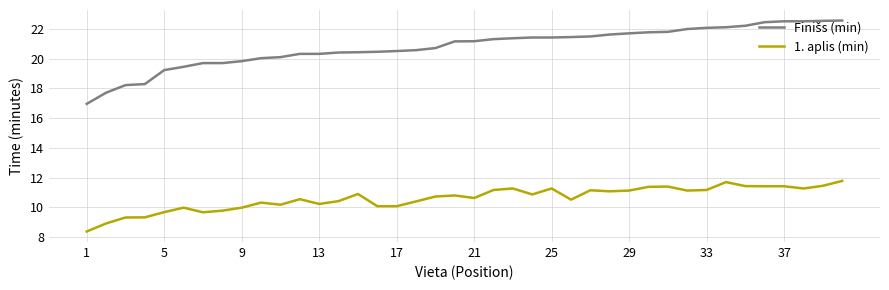

What is the smallest value displayed?

8.4